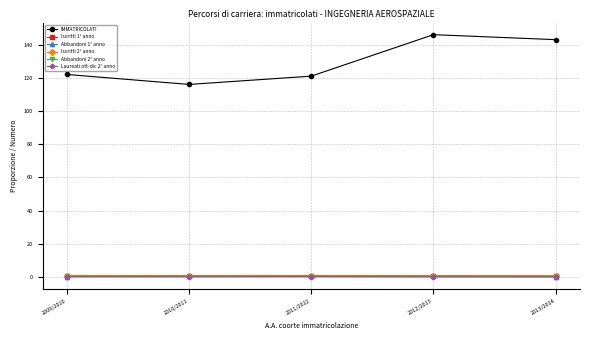

Which series has the largest total across all categories?

IMMATRICOLATI